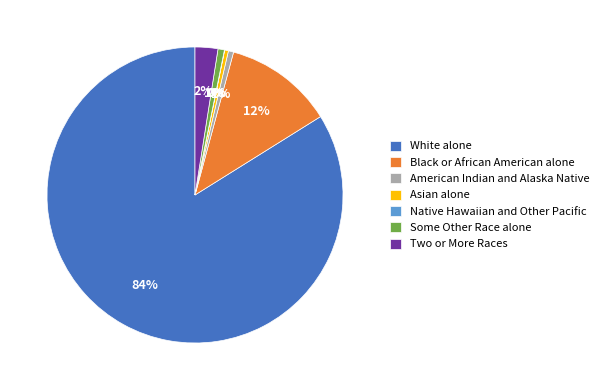

Which slice is the largest?

White alone